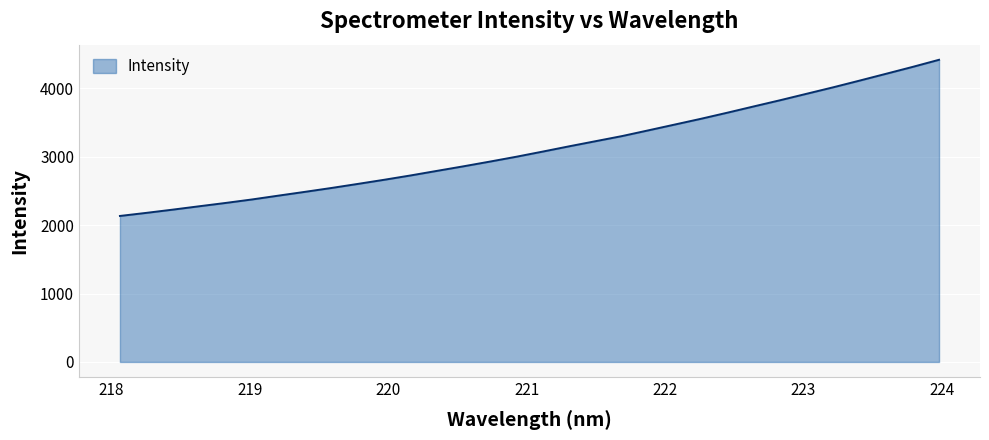

What is the sum of all values?

99941.8